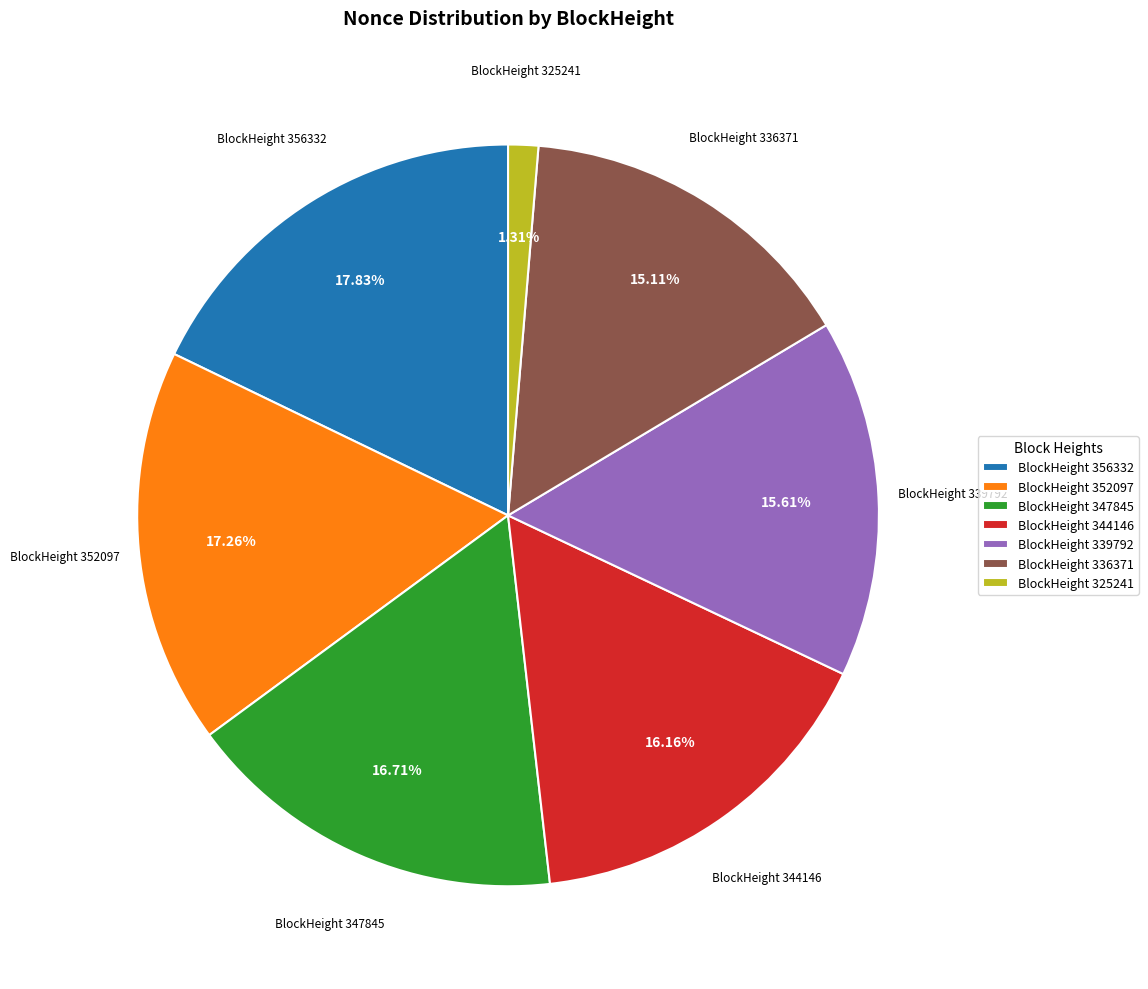

Is there any slice that represents more than half of the pie?

No